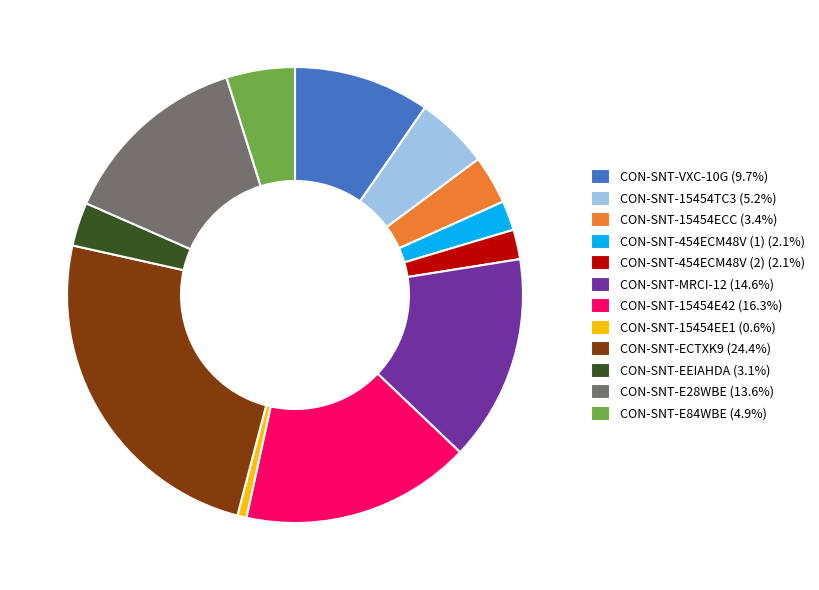

How many segments does this pie chart have?

12